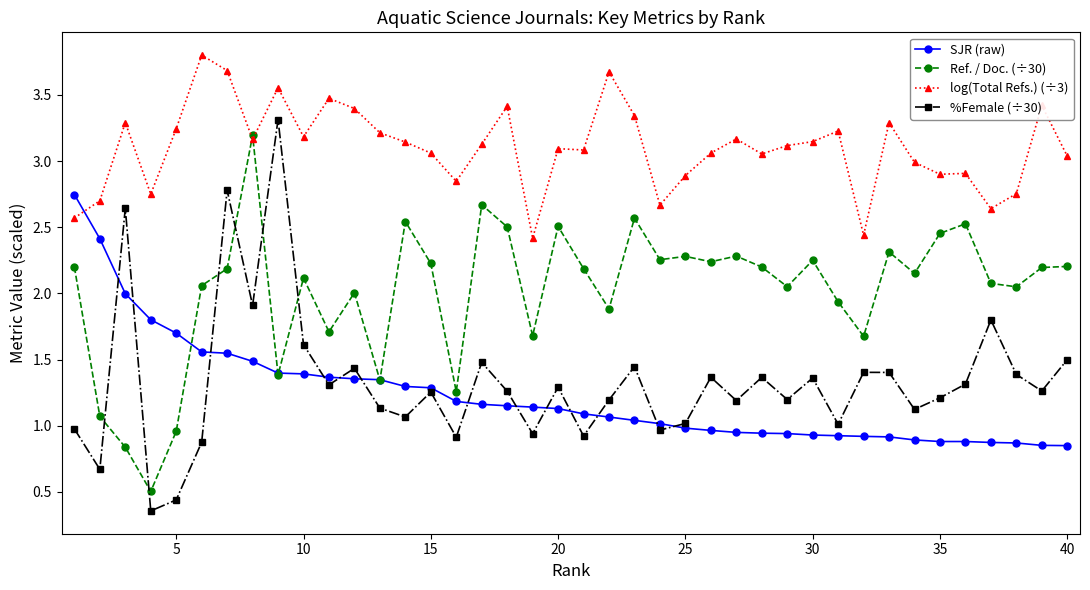

After their last crossing, which series has the higher values: %Female (÷30) or Ref. / Doc. (÷30)?

Ref. / Doc. (÷30)